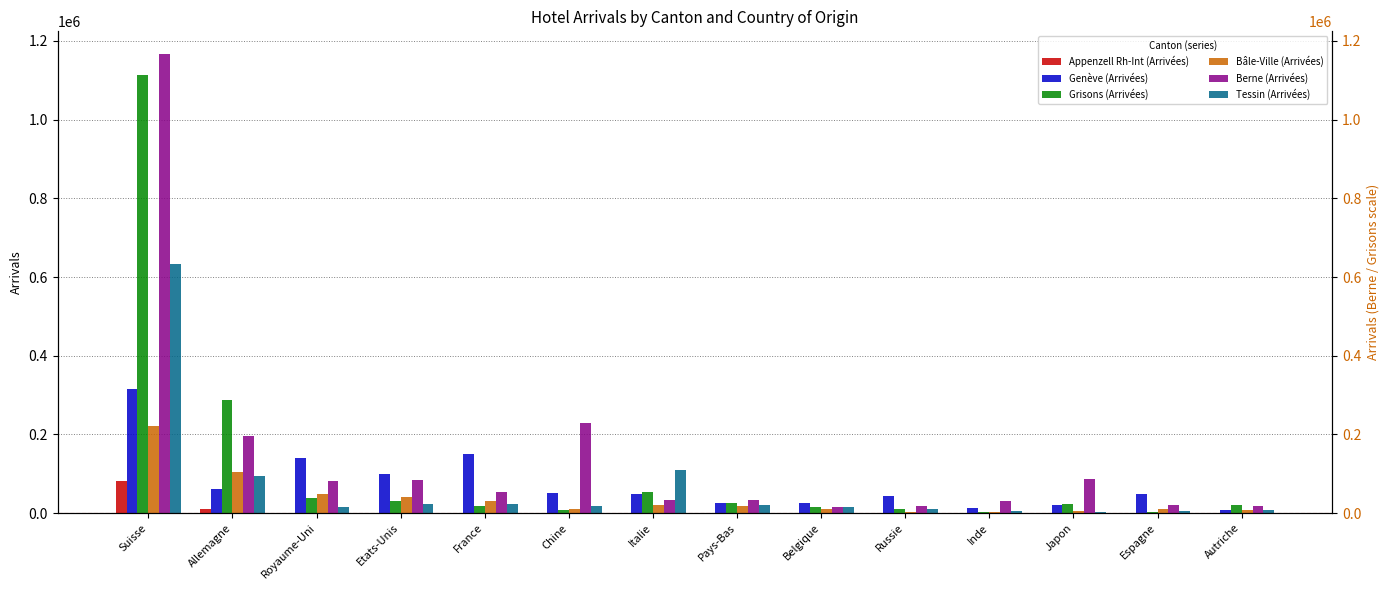

What is the difference between the maximum and minimum values in the Tessin (Arrivées) series?

630465